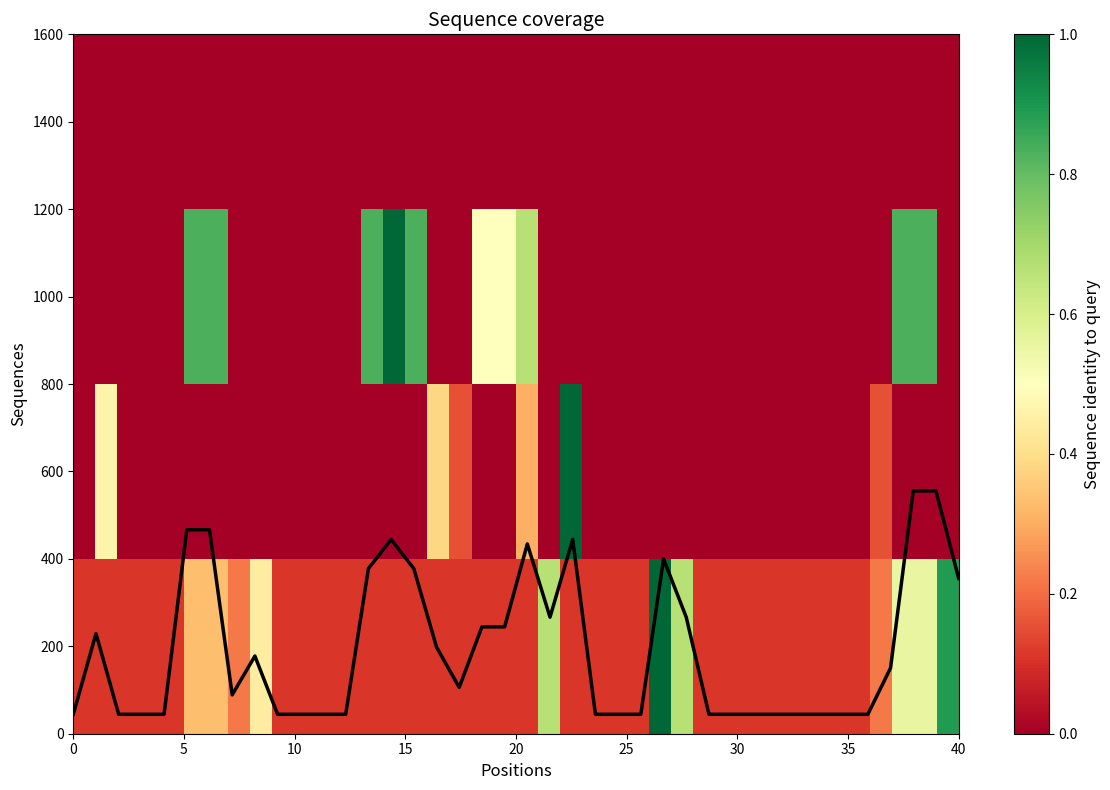

What is the smallest value displayed?

44.4